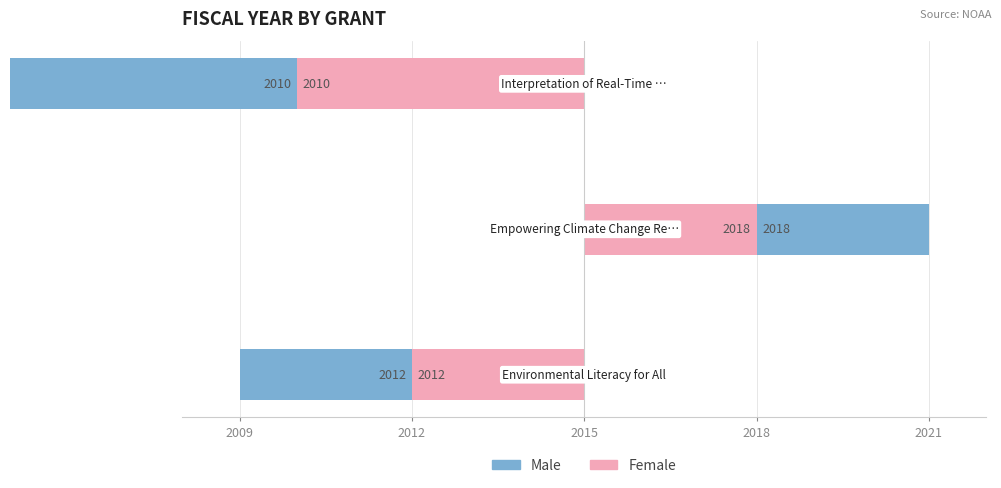

At which label does Male first exceed -3?

2012